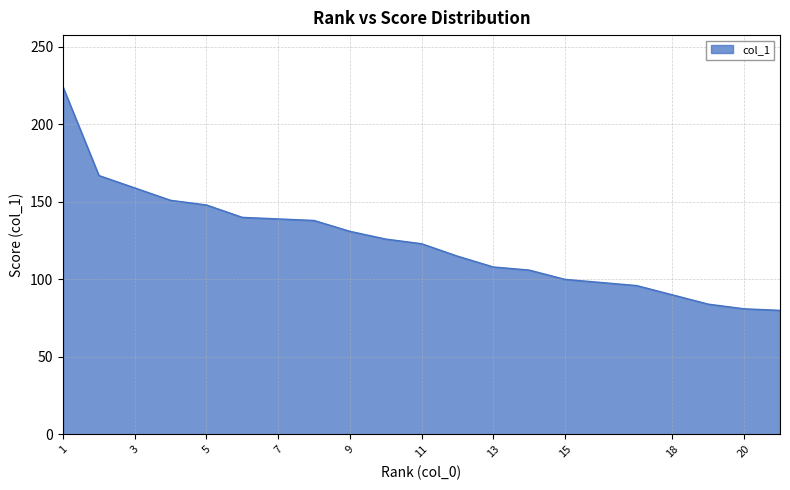

What is the smallest value displayed?

80